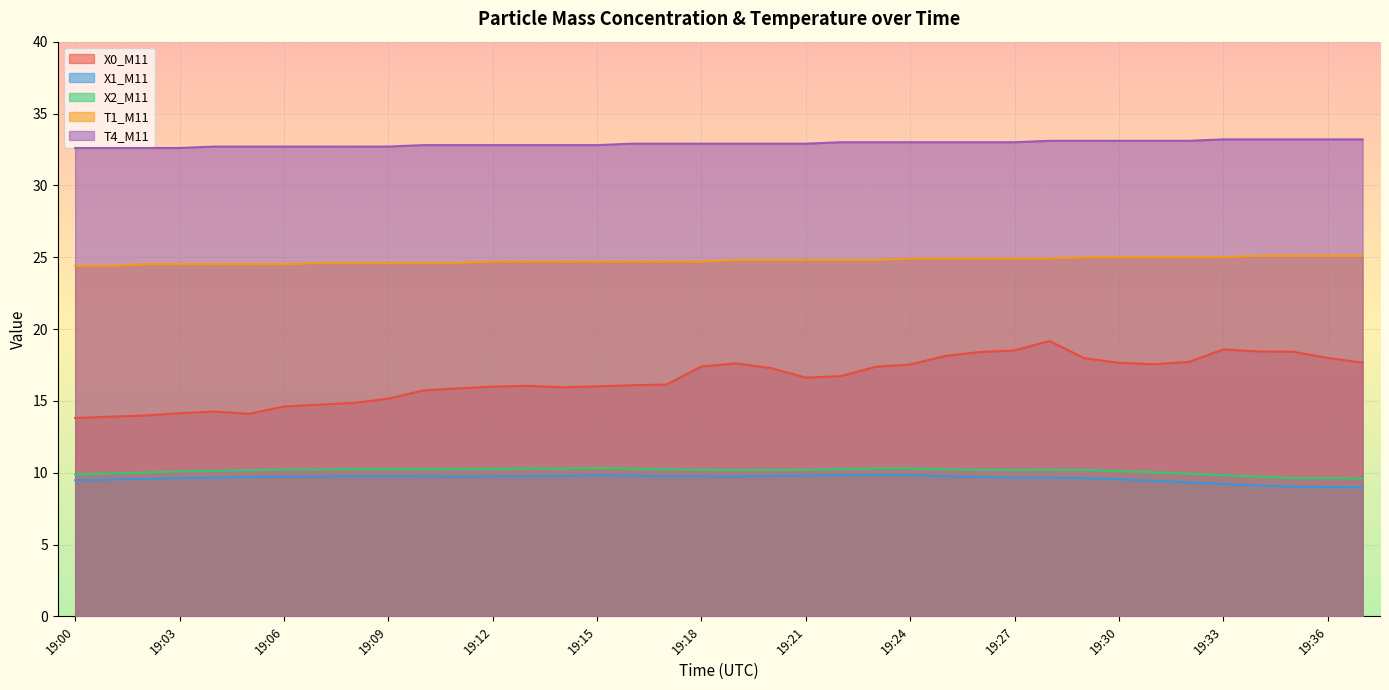

True or false: T1_M11 and T4_M11 intersect in this chart.

False